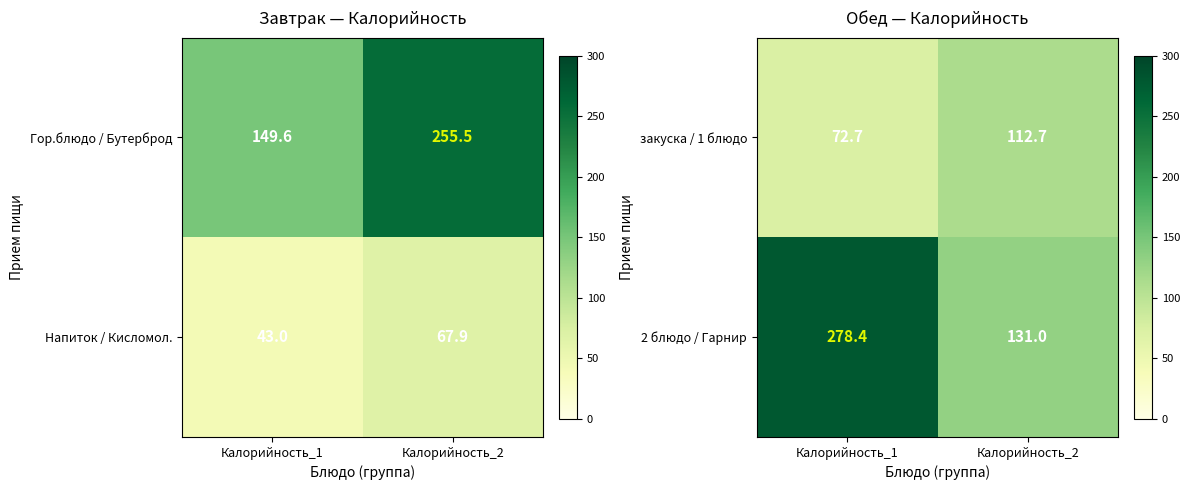

True or false: закуска / 1 блюдо has a value of 112.7 at Калорийность_2.

True